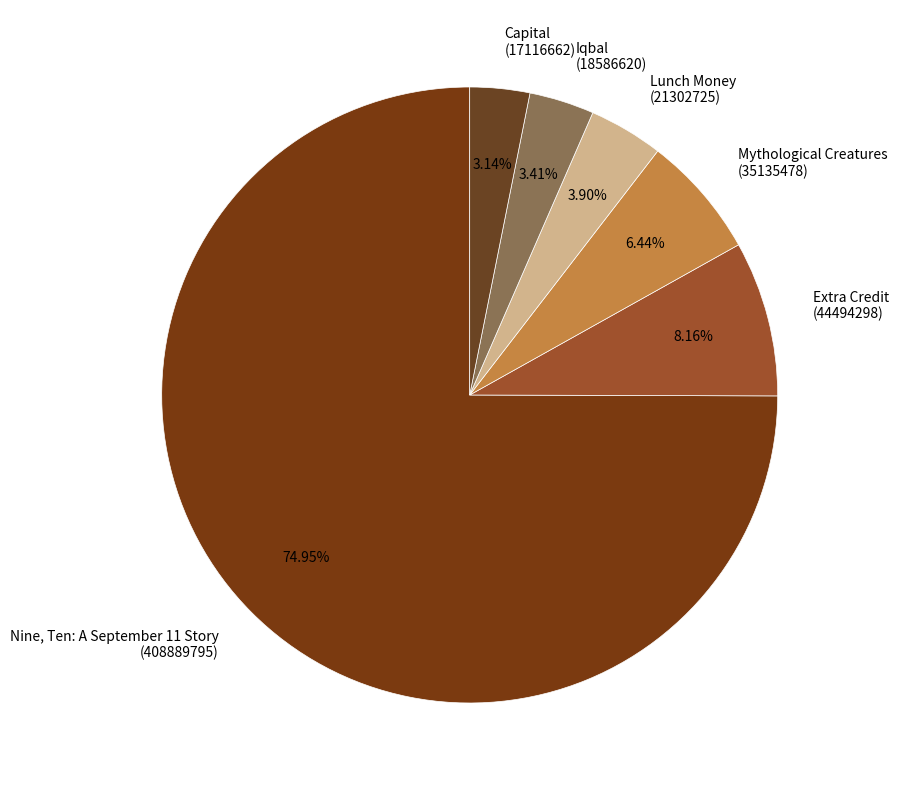

Is there any slice that represents more than half of the pie?

Yes